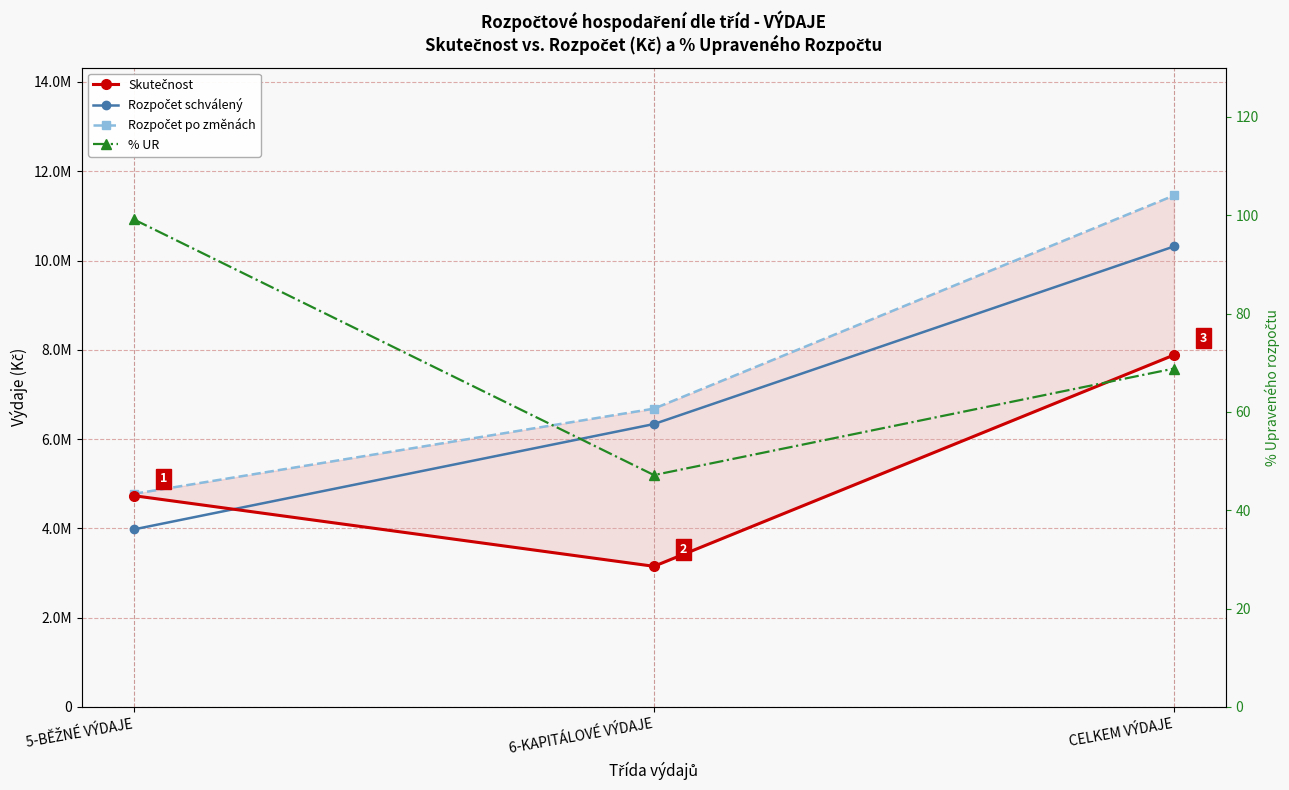

What is the average value of the Rozpočet po změnách series?

7638067.5